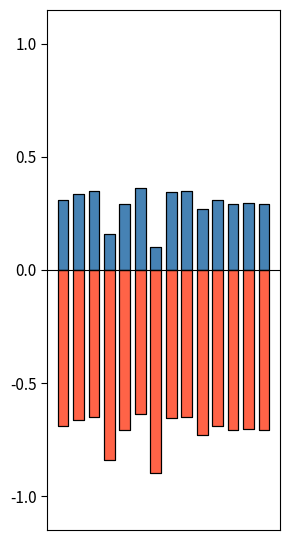

At which category is the sum across all series the highest?

5